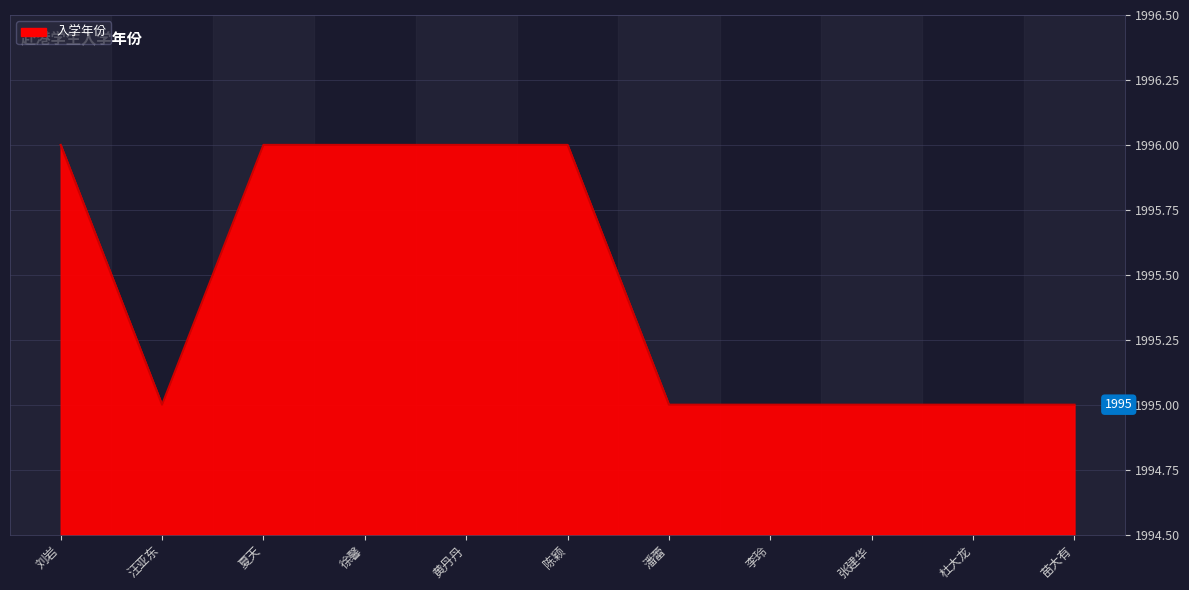

Reading left to right, list all the values displayed in this chart.

1996	1995	1996	1996	1996	1996	1995	1995	1995	1995	1995